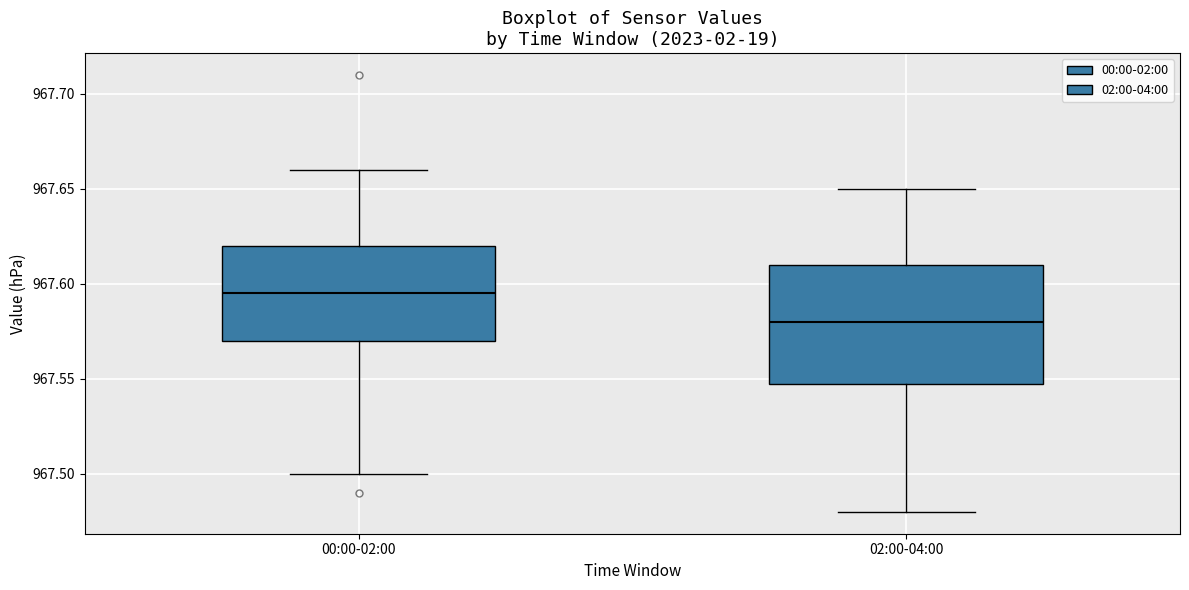

Which box has the lowest median line?

02:00-04:00